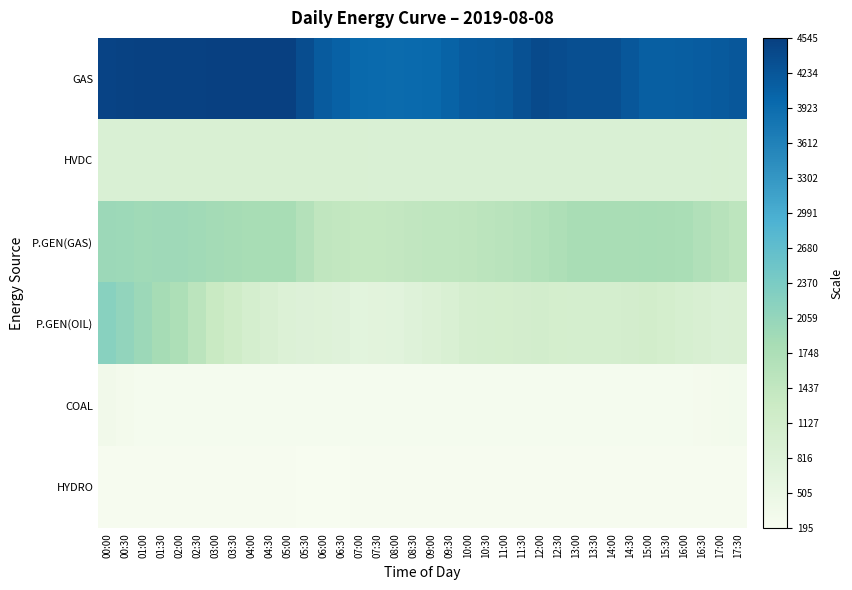

What is the minimum value shown in the chart?

195.0